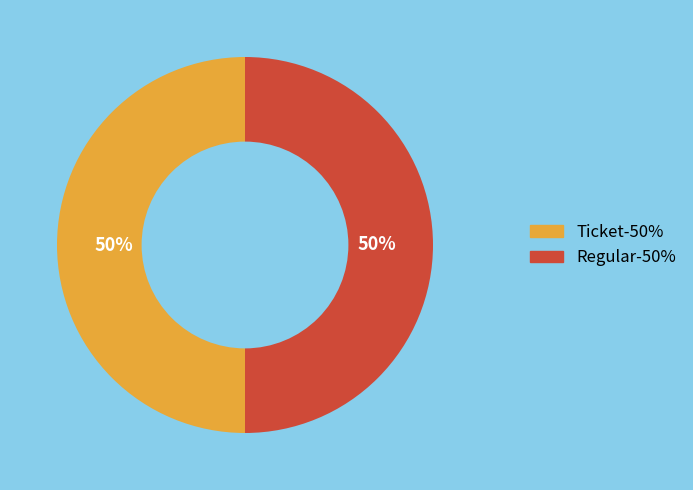

What is the ratio of the value at Regular to the value at Ticket?

1.0